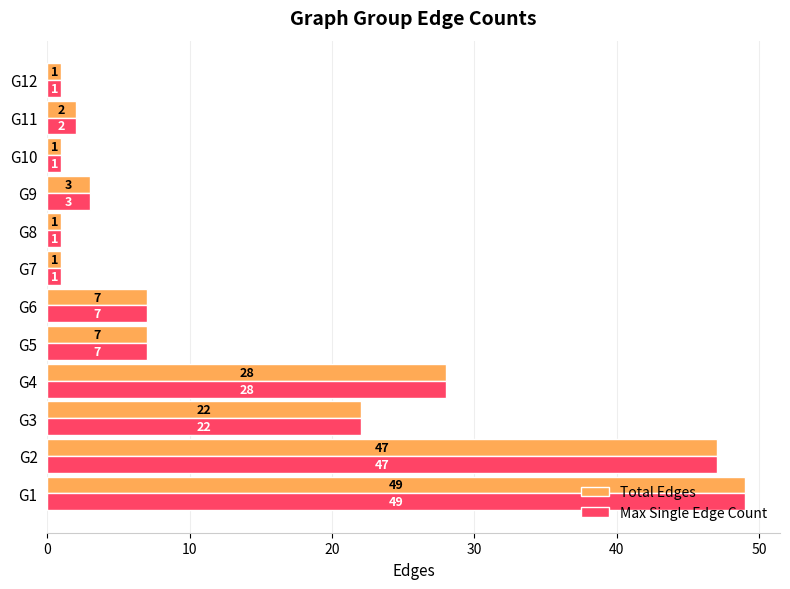

What is the average value of the Total Edges series?

14